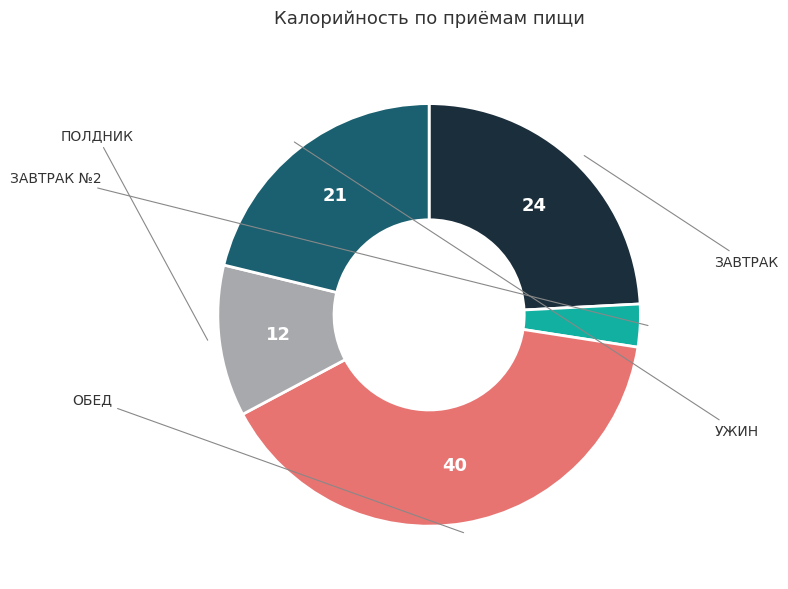

Is there any slice that represents more than half of the pie?

No